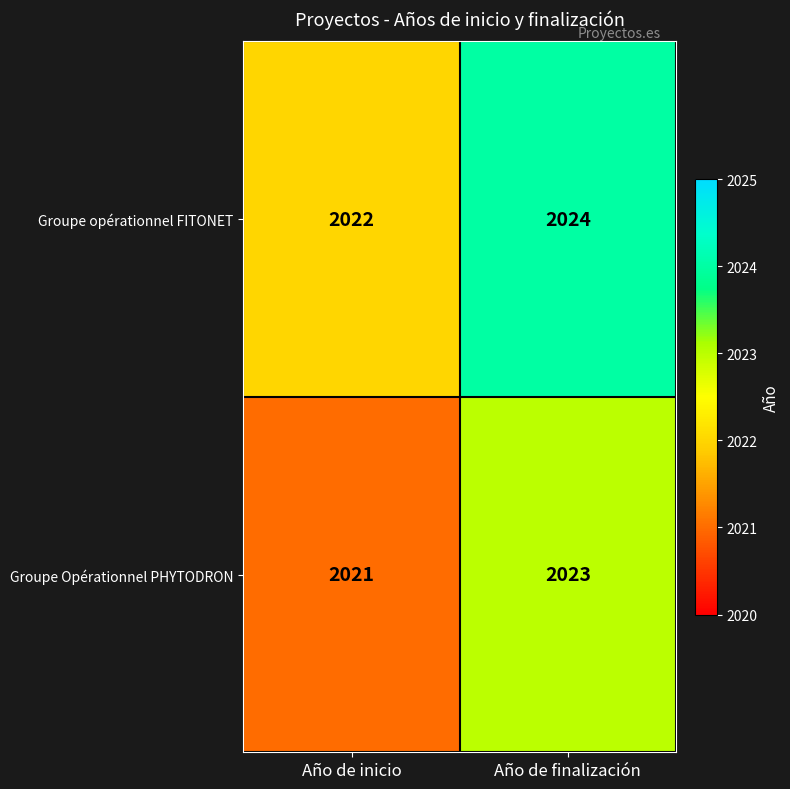

Is it true that Groupe opérationnel FITONET equals 1198 at Año de inicio?

False